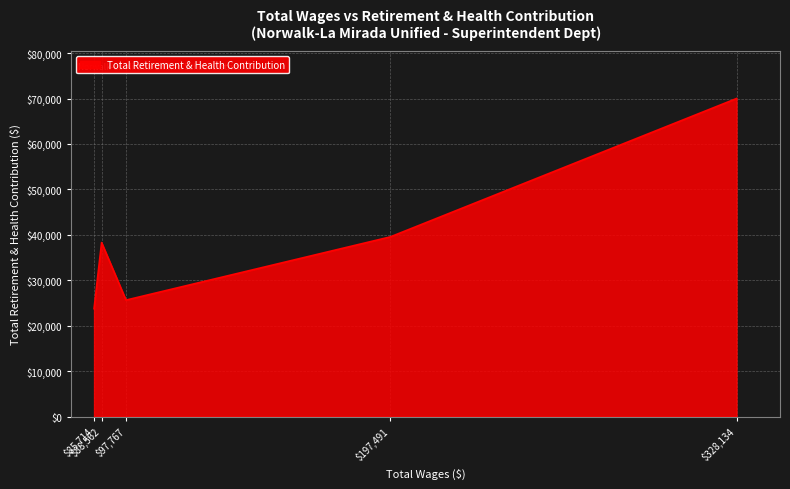

What is the average value?

39435